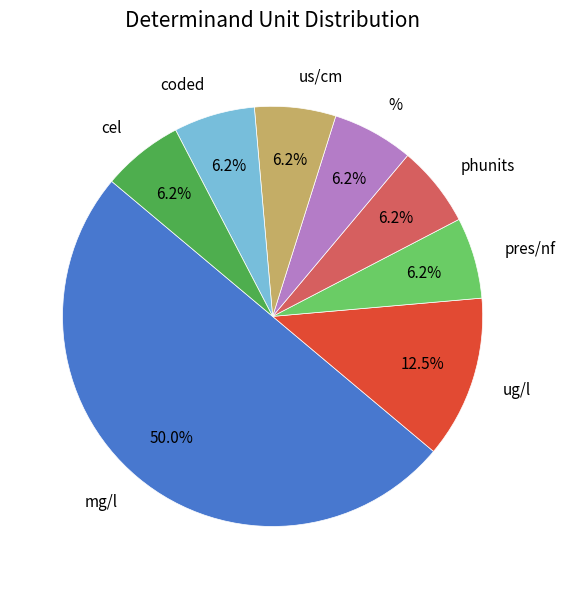

Count the number of slices in the pie.

8